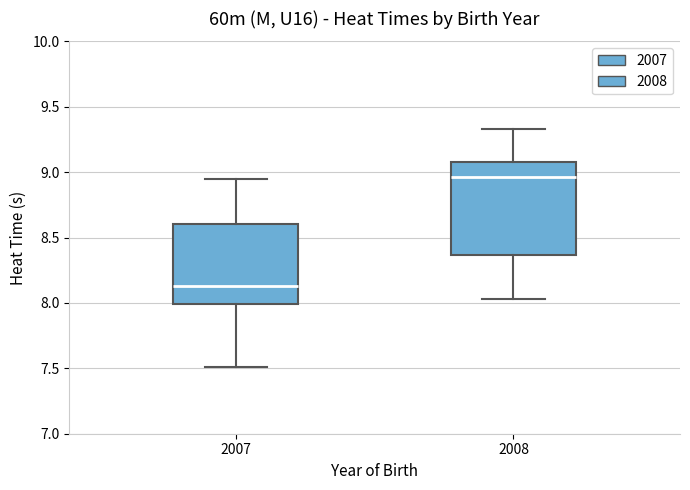

Reading left to right, read every box against the y-axis: the position of its median line, the range the box covers, and the ends of its whiskers. The values are not printed on the chart, so give them approximately, as read against the axis.

2007: median 8.15, box 8.00 to 8.60, whiskers 7.50 to 8.95
2008: median 8.95, box 8.35 to 9.10, whiskers 8.05 to 9.35